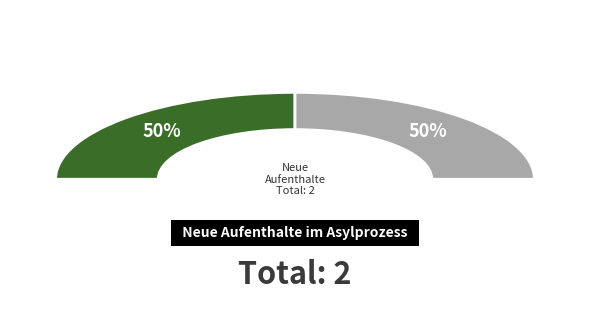

Which category has the biggest portion of the pie?

Afrika